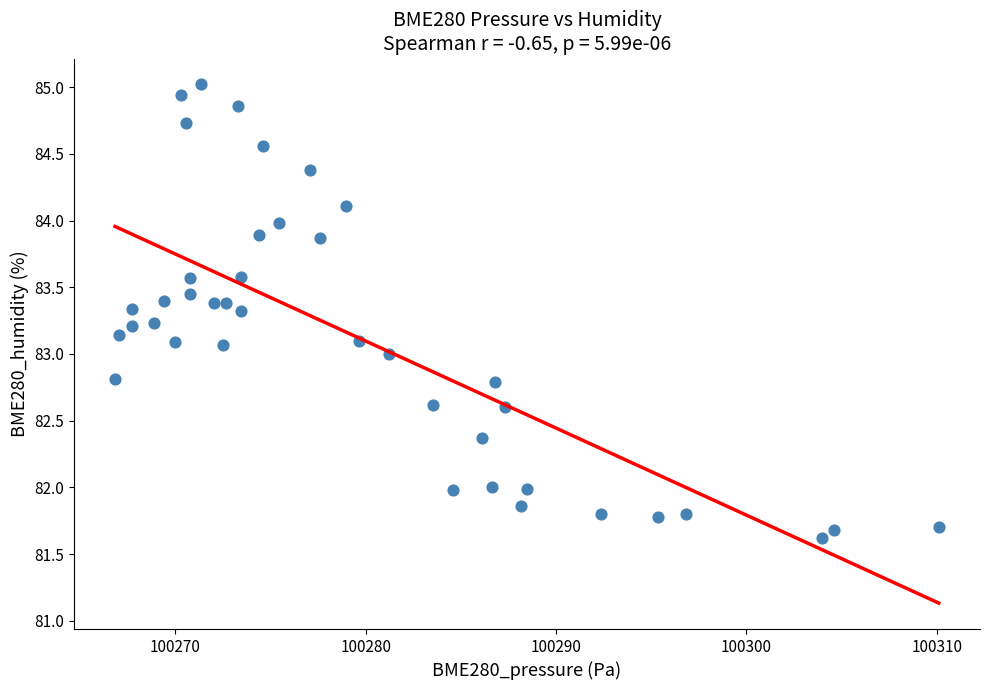

What is the range of X values (max minus min)?

43.3